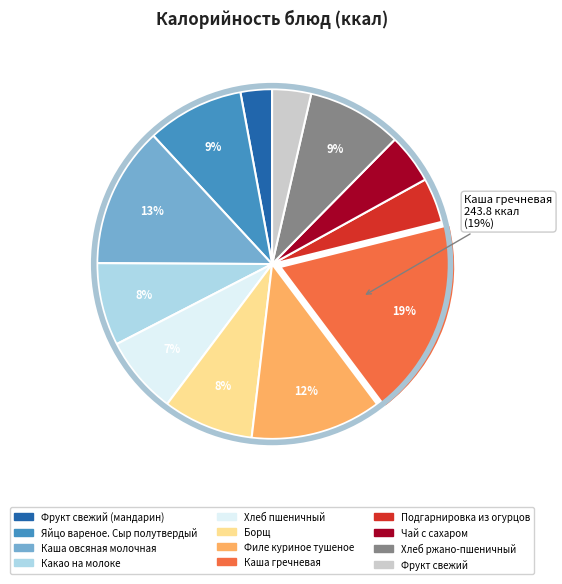

Is there any slice that represents more than half of the pie?

No